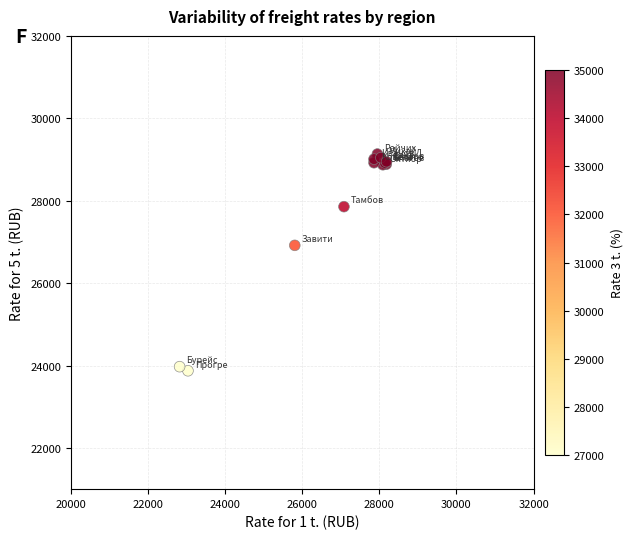

What Y value in the scatter plot is closest to 26503?

26916.9